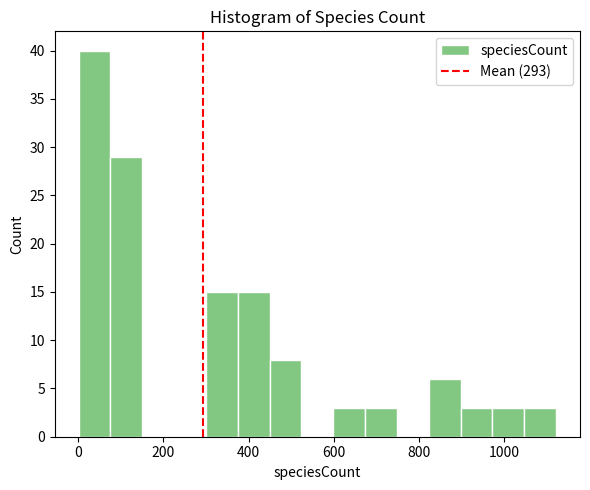

Around what value on the x-axis is the tallest bar? Give the approximate position of its centre, as read against the axis.

40